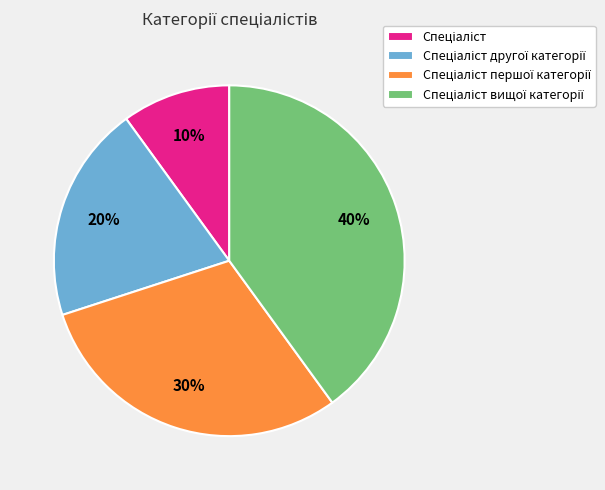

Is there a majority slice in this chart?

No